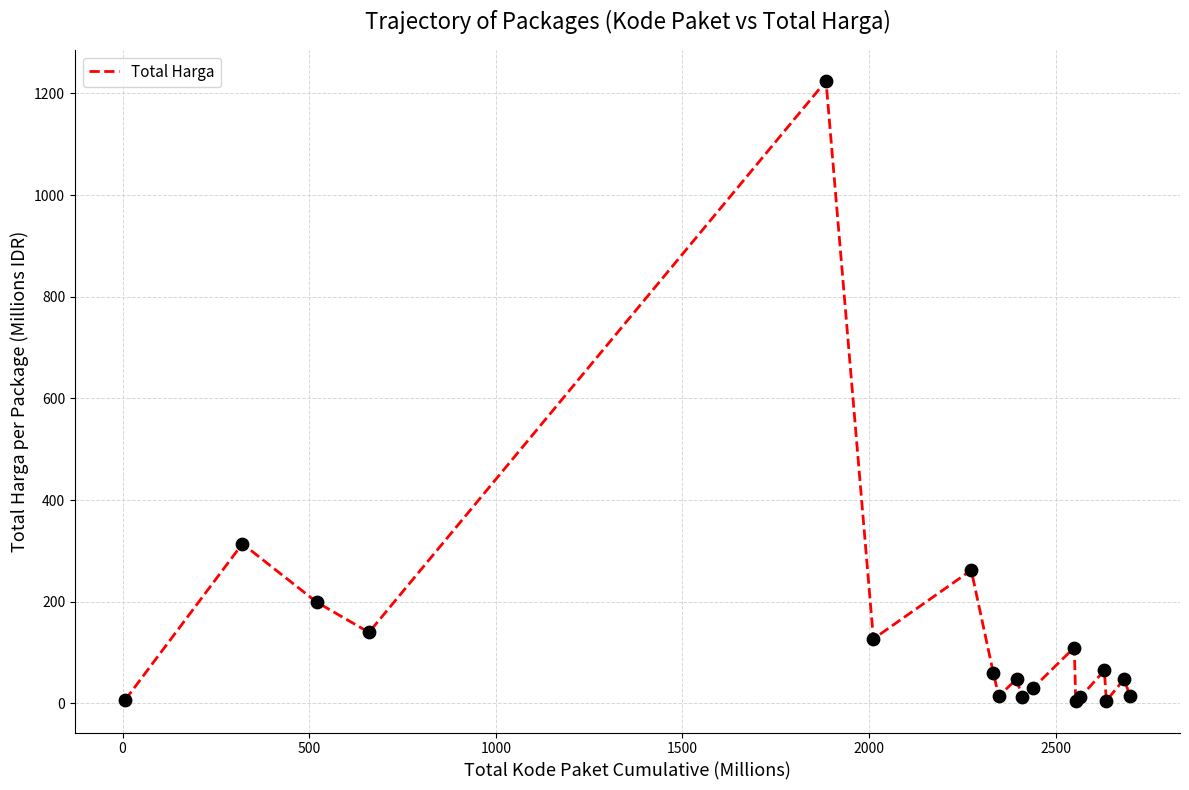

What is the maximum value shown in the chart?

1224.7